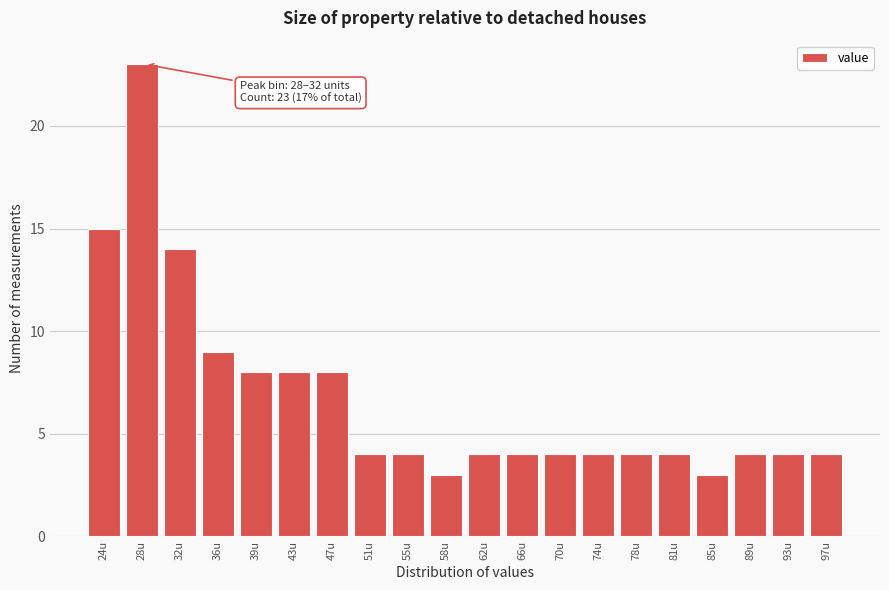

Reading left to right, what are all the values shown in this chart?

15	23	14	9	8	8	8	4	4	3	4	4	4	4	4	4	3	4	4	4